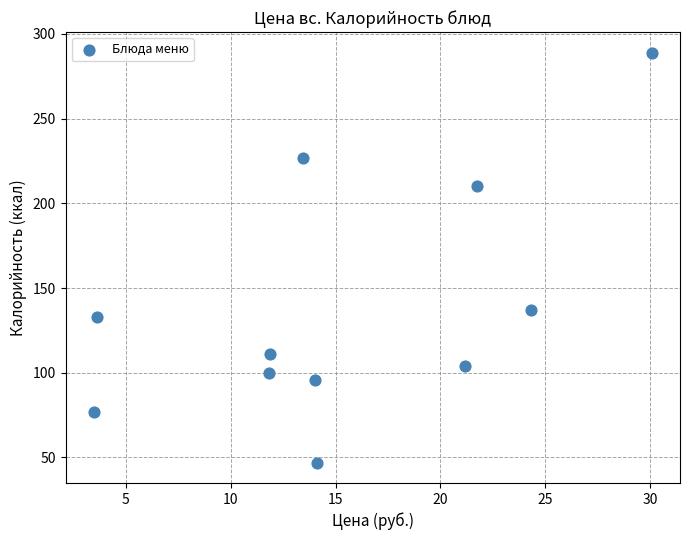

What is the average Y value?

139